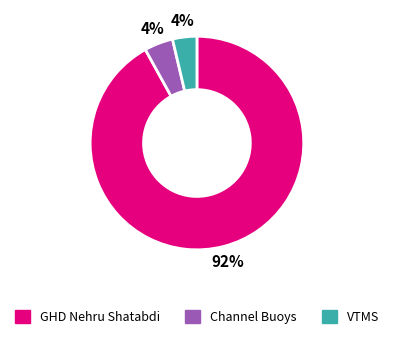

To the nearest percent, what is the average slice percentage?

33%